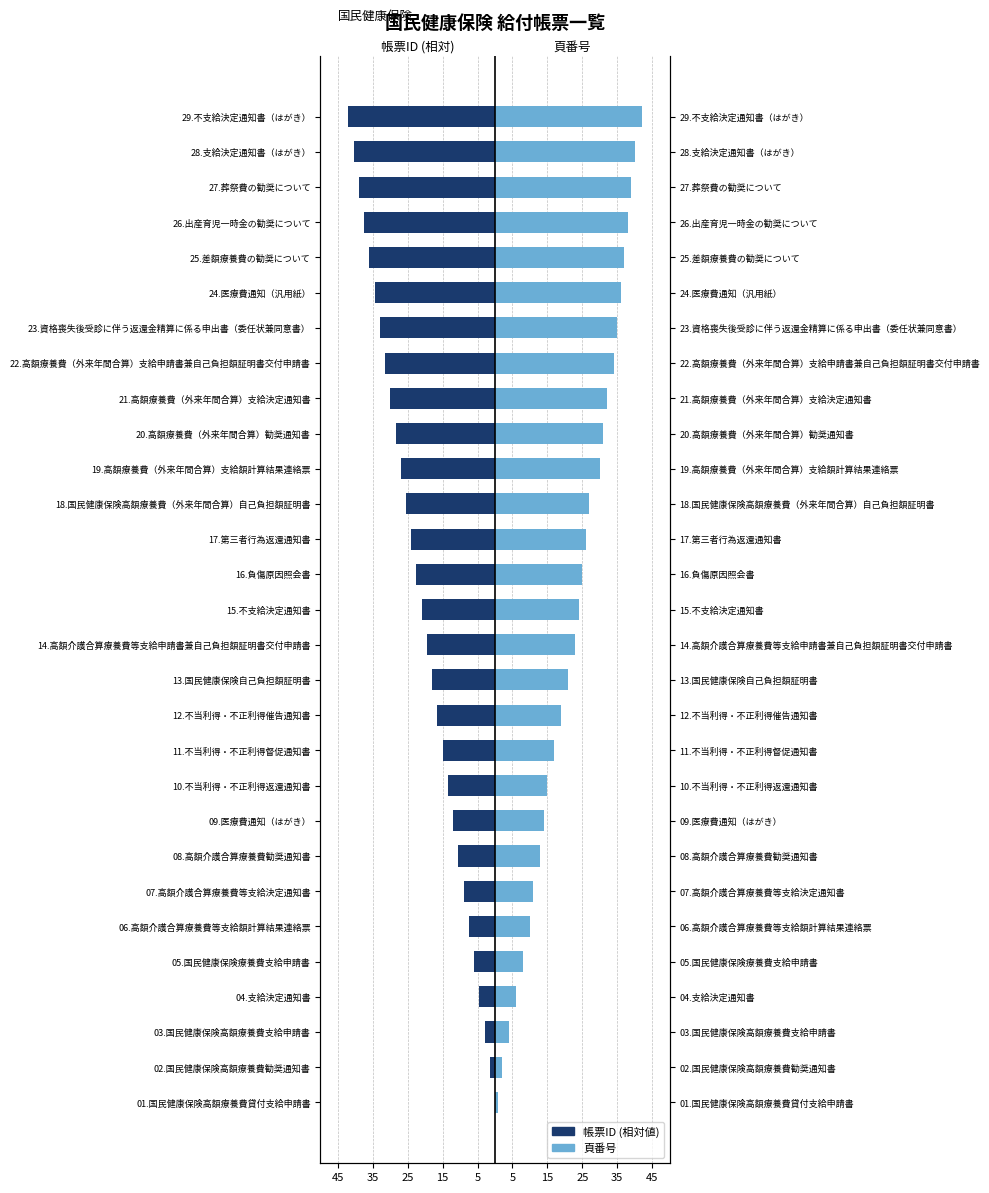

Which series changed the most between 17.第三者行為返還通知書 and 20.高額療養費（外来年間合算）勧奨通知書?

頁番号